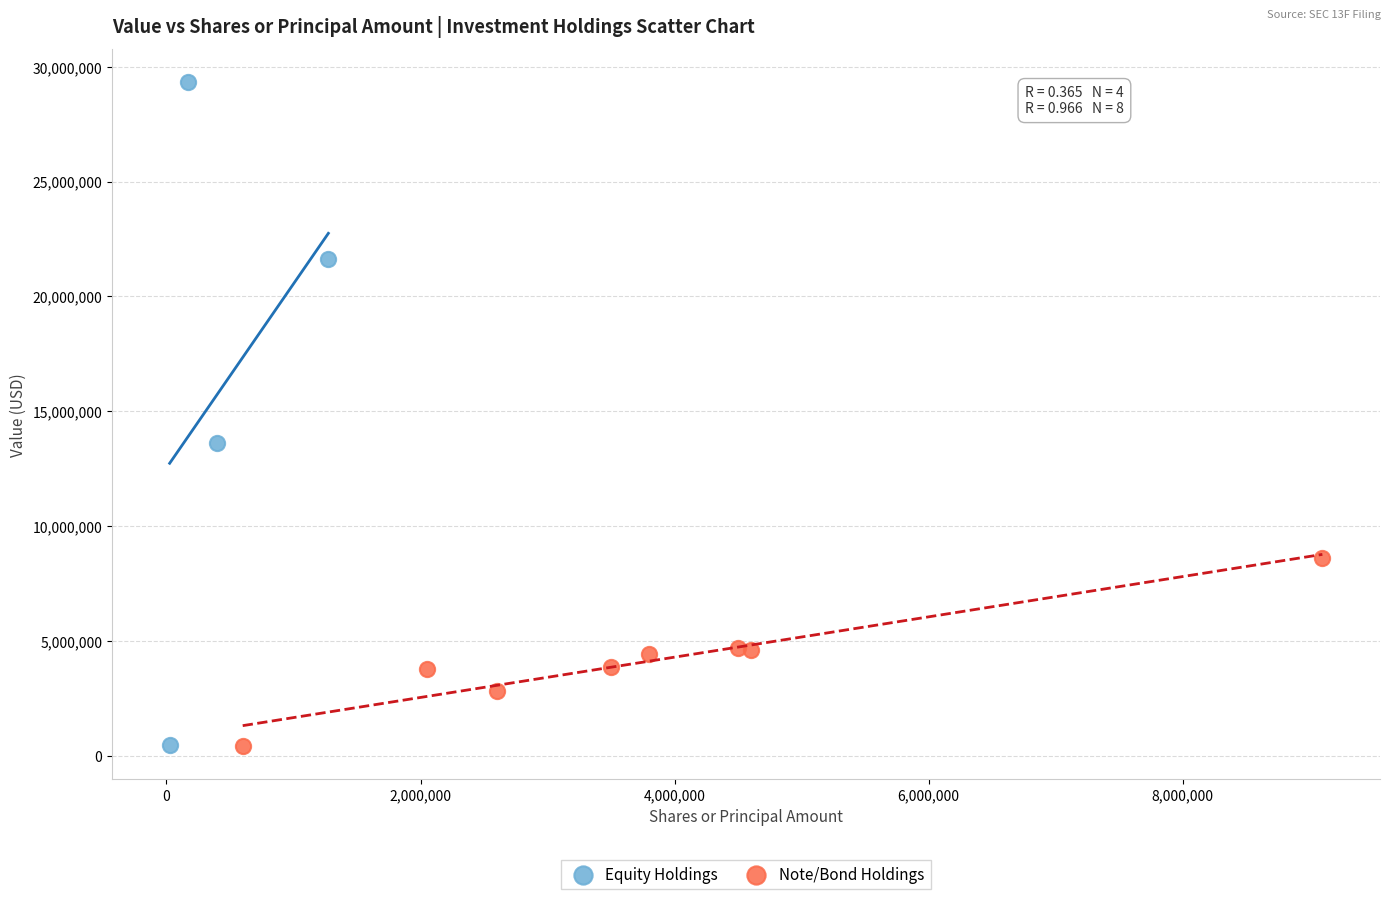

Which series reaches the maximum Y coordinate?

Equity Holdings